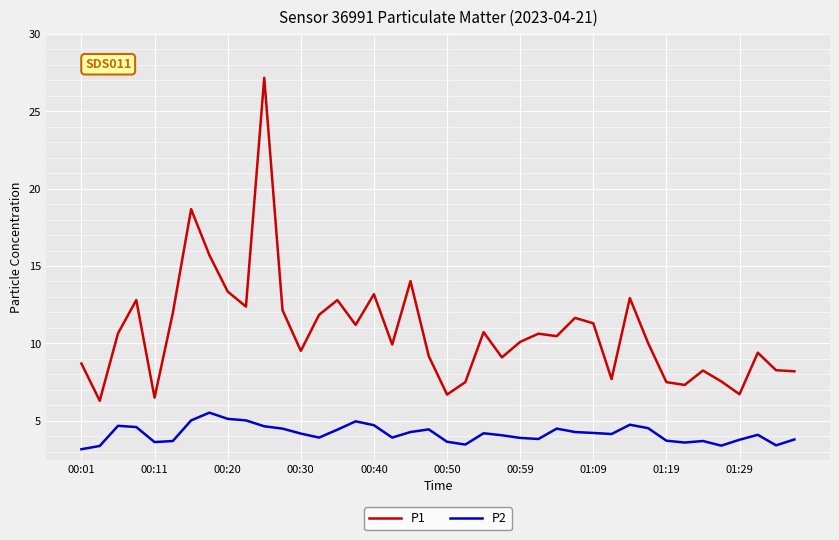

What is the smallest value displayed?

3.2